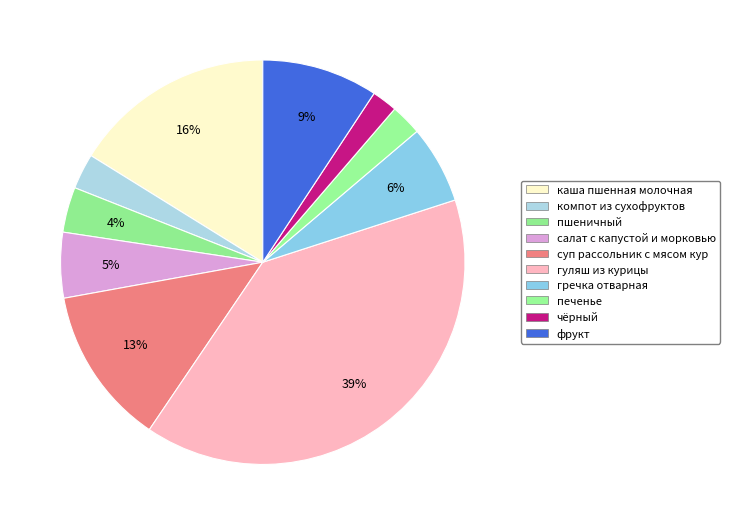

How many segments does this pie chart have?

10